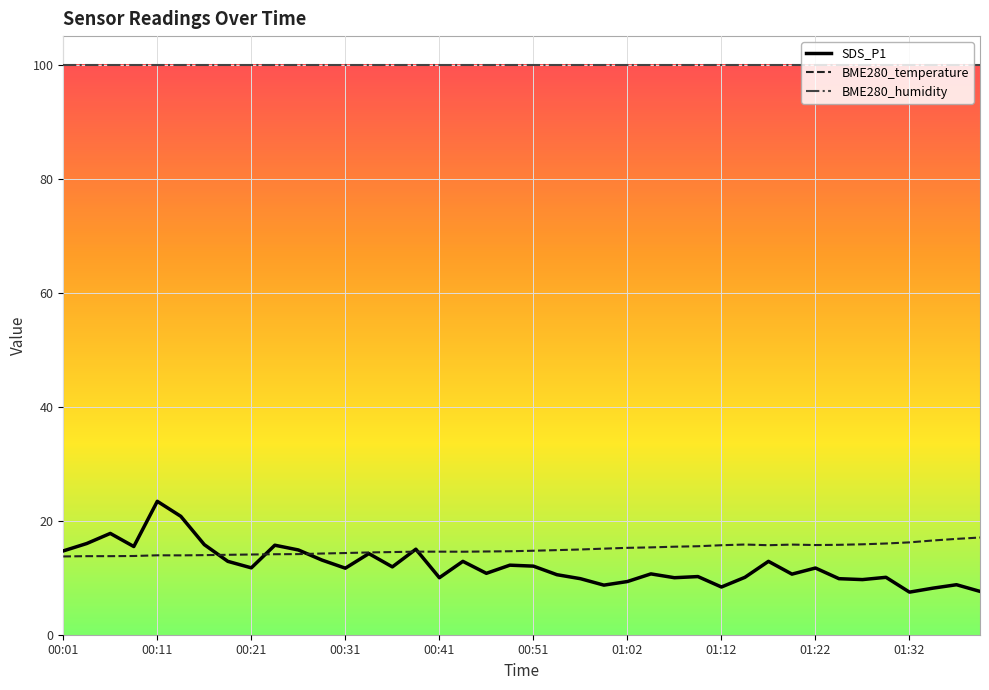

Which series has the widest spread of values?

SDS_P1